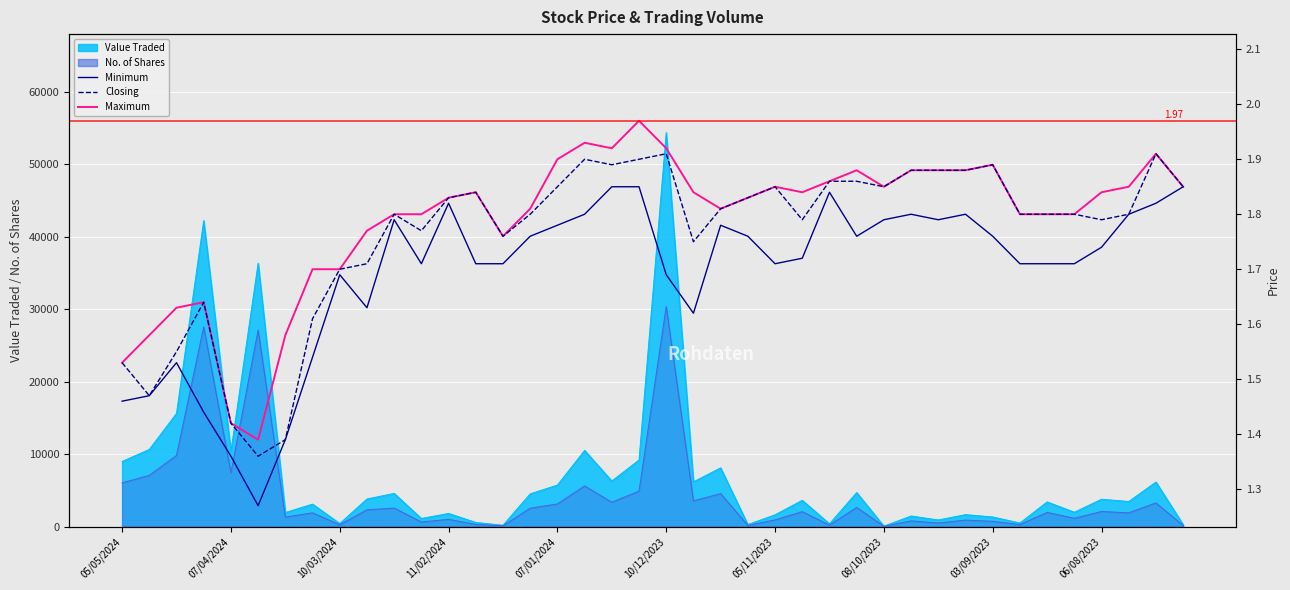

Reading left to right, transcribe all the data shown in this chart.

Maximum: 1.5	1.6	1.6	1.6	1.4	1.4	1.6	1.7	1.7	1.8	1.8	1.8	1.8	1.8	1.8	1.8	1.9	1.9	1.9	2.0	1.9	1.8	1.8	1.8	1.9	1.8	1.9	1.9	1.9	1.9	1.9	1.9	1.9	1.8	1.8	1.8	1.8	1.9	1.9	1.9
Minimum: 1.5	1.5	1.5	1.4	1.4	1.3	1.4	1.5	1.7	1.6	1.8	1.7	1.8	1.7	1.7	1.8	1.8	1.8	1.9	1.9	1.7	1.6	1.8	1.8	1.7	1.7	1.8	1.8	1.8	1.8	1.8	1.8	1.8	1.7	1.7	1.7	1.7	1.8	1.8	1.9
Closing: 1.5	1.5	1.6	1.6	1.4	1.4	1.4	1.6	1.7	1.7	1.8	1.8	1.8	1.8	1.8	1.8	1.9	1.9	1.9	1.9	1.9	1.8	1.8	1.8	1.9	1.8	1.9	1.9	1.9	1.9	1.9	1.9	1.9	1.8	1.8	1.8	1.8	1.8	1.9	1.9